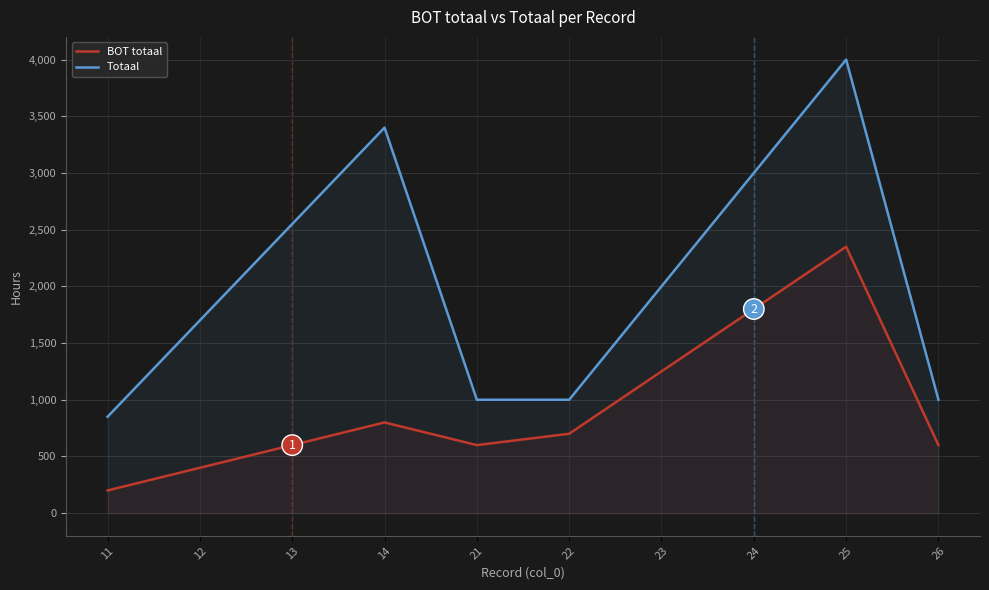

True or false: Totaal and BOT totaal intersect in this chart.

False